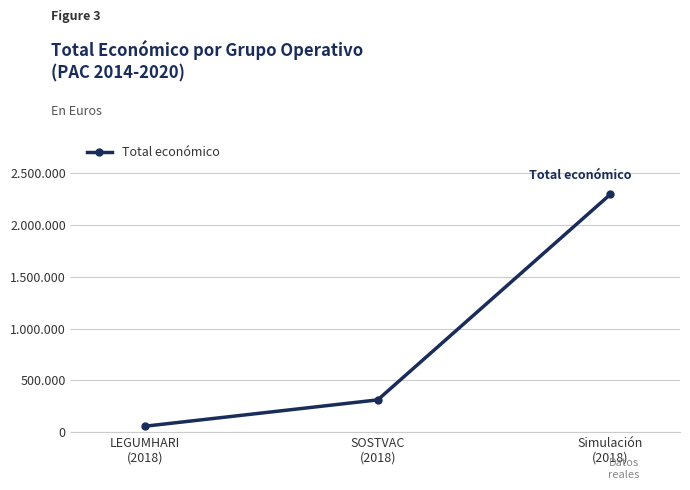

Rank the categories by value from lowest to highest.

LEGUMHARI
(2018), SOSTVAC
(2018), Simulación
(2018)